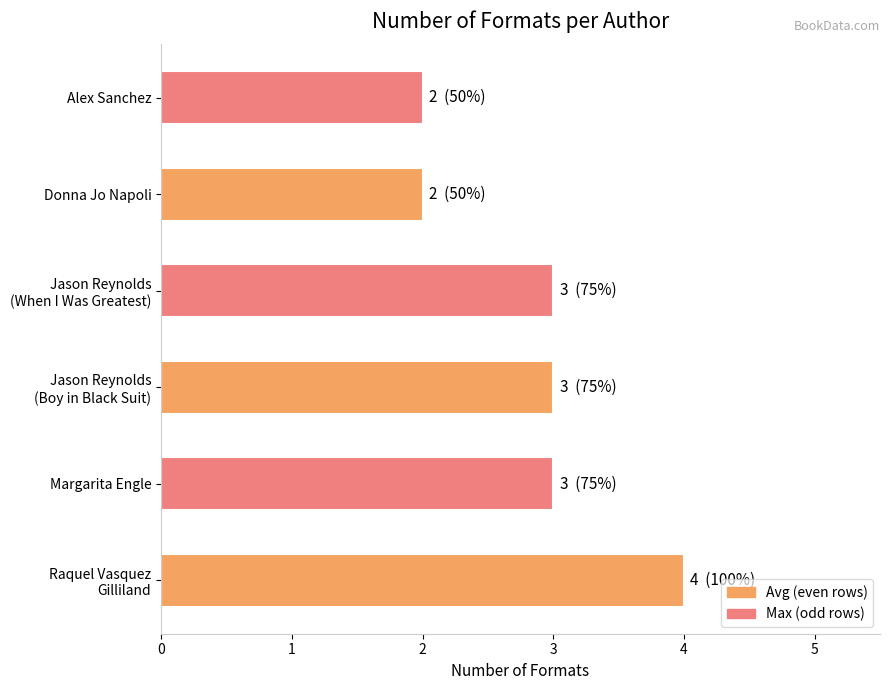

What is the average value?

3